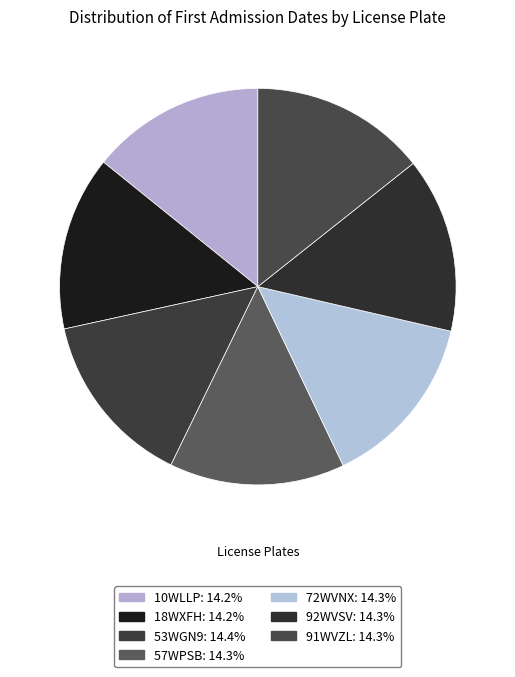

To the nearest percent, what portion does 53WGN9 represent?

14%